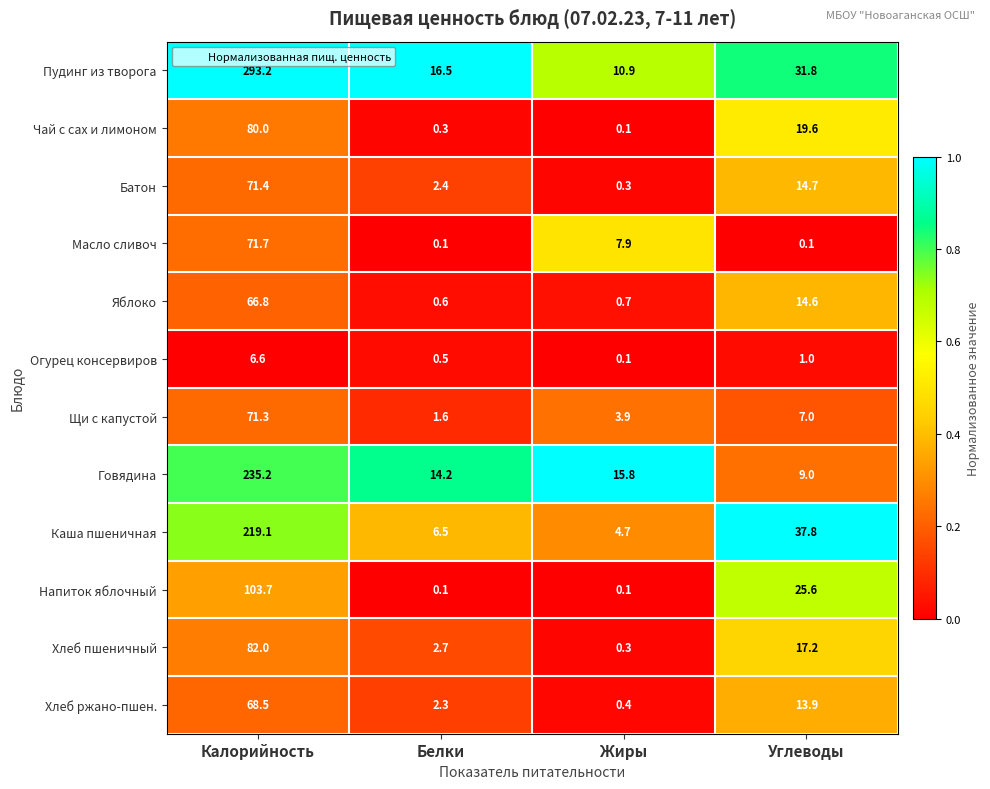

What is the greatest value displayed?

293.2